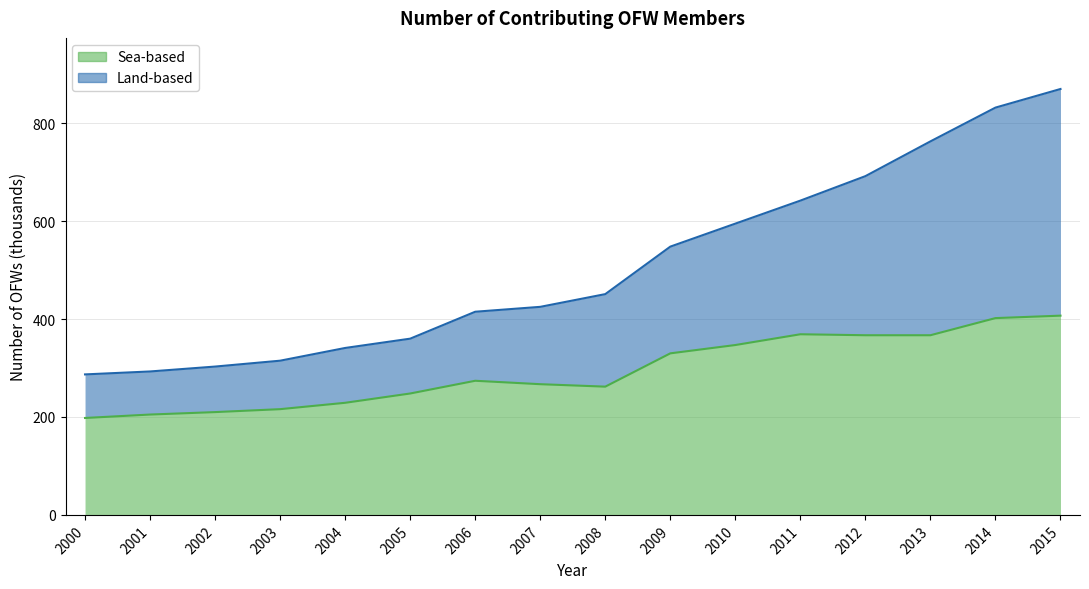

True or false: Land-based and Sea-based cross at least once.

False